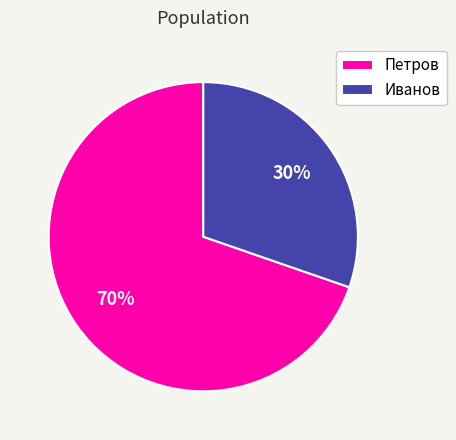

What is the largest slice in the pie chart?

Петров